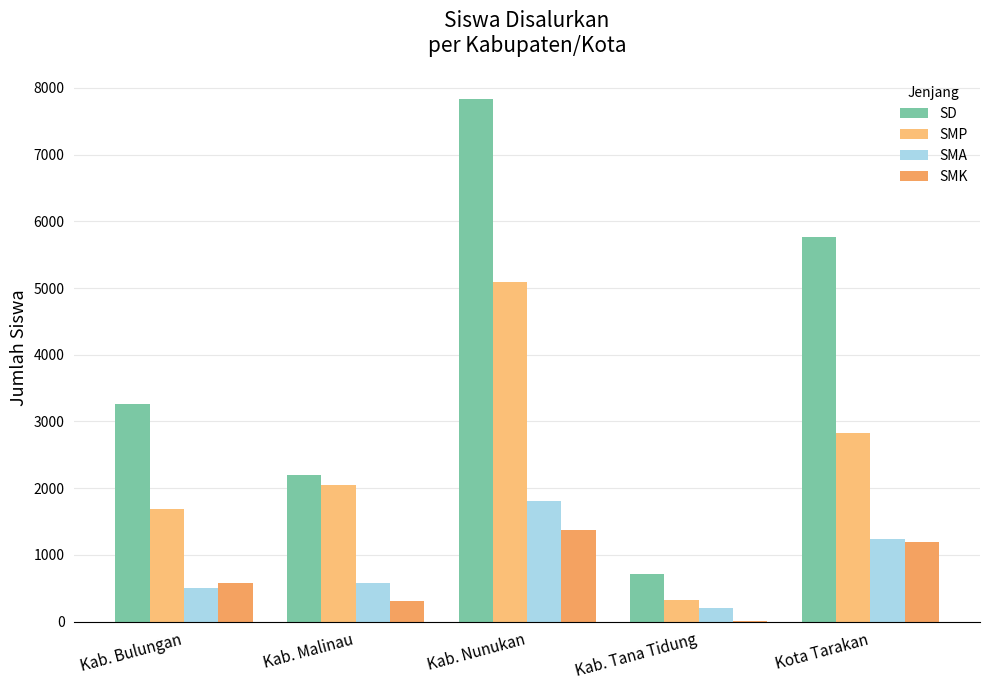

What is the average value of the SMP series?

2396